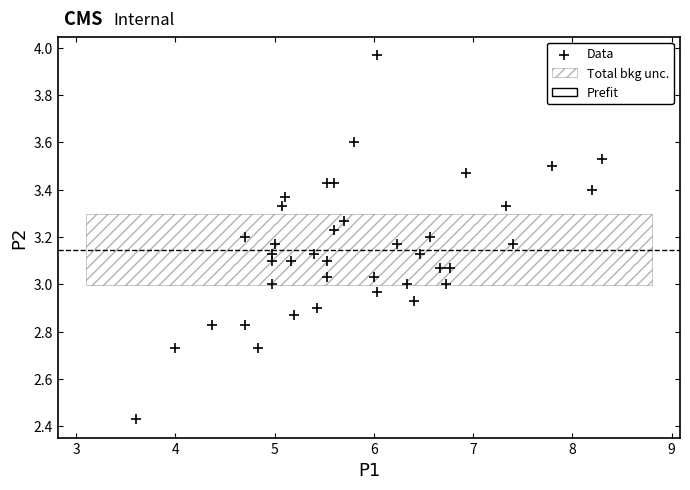

What is the range of Y values (max minus min)?

1.5